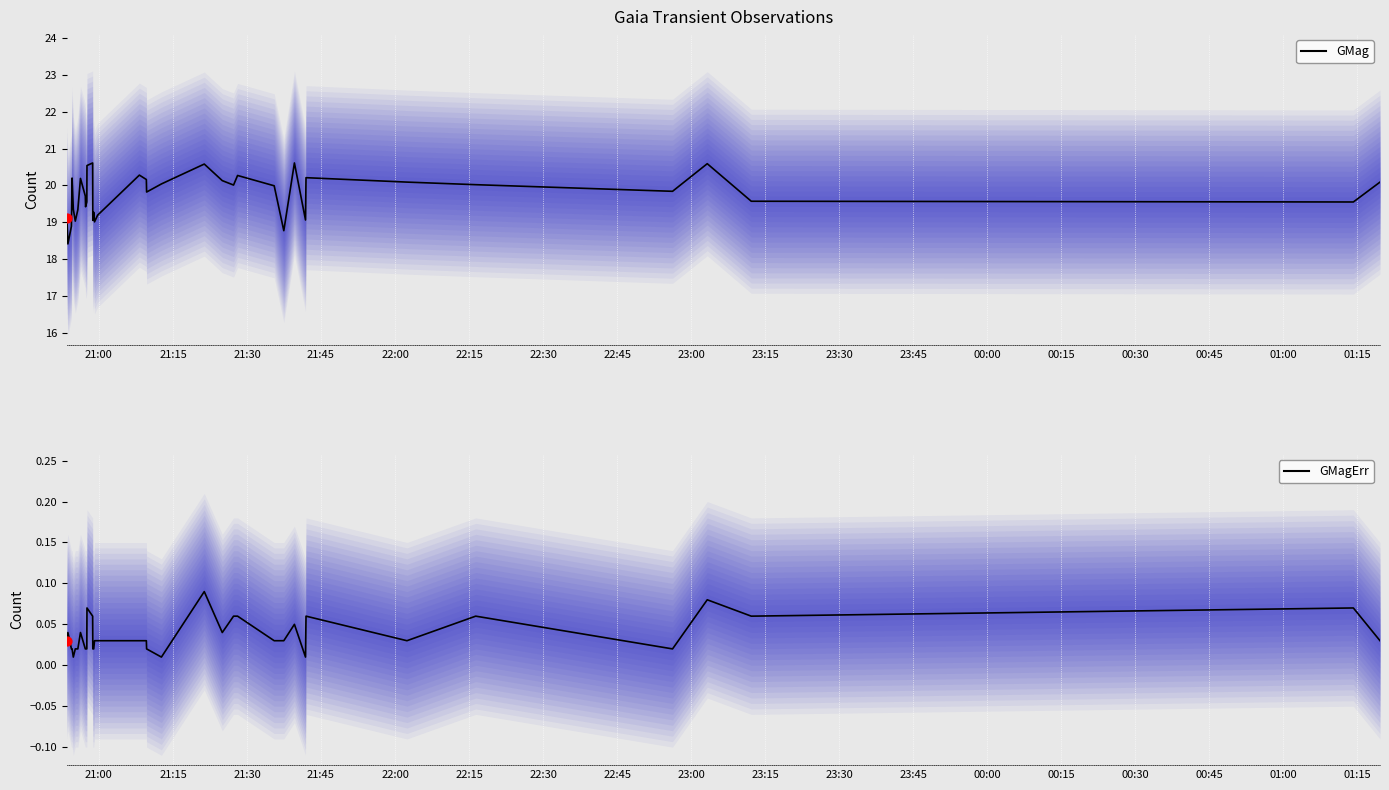

At how many categories does at least one series exceed 10?

37